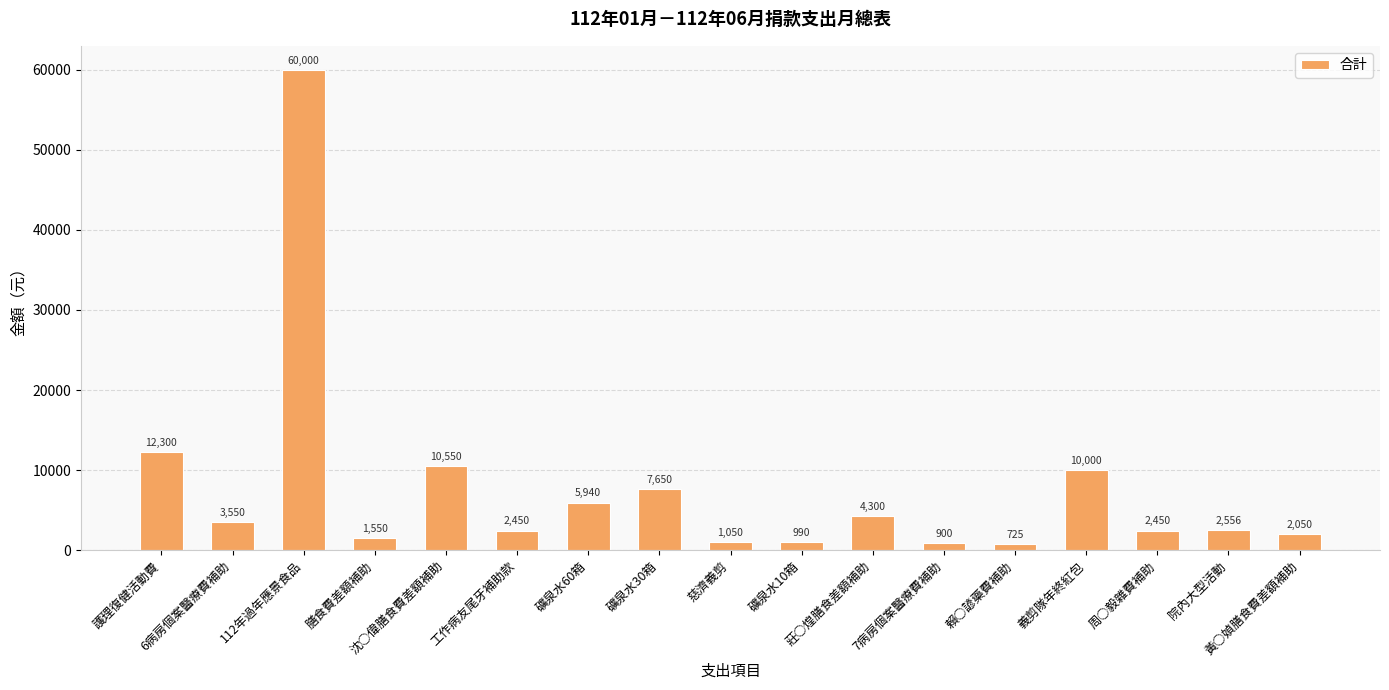

How many data points are less than 2556?

8